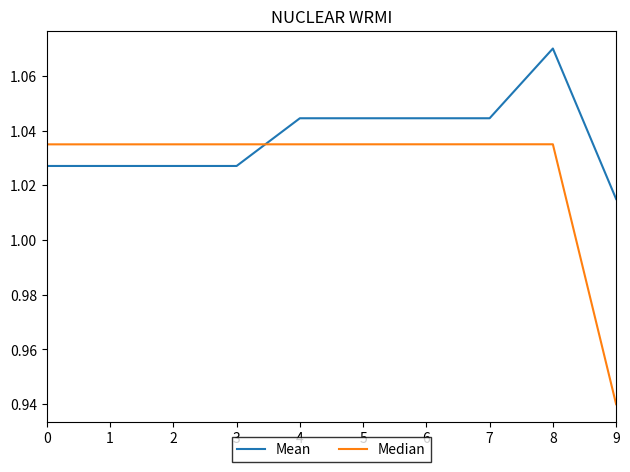

Count the Mean values in the range 1 to 2.

10